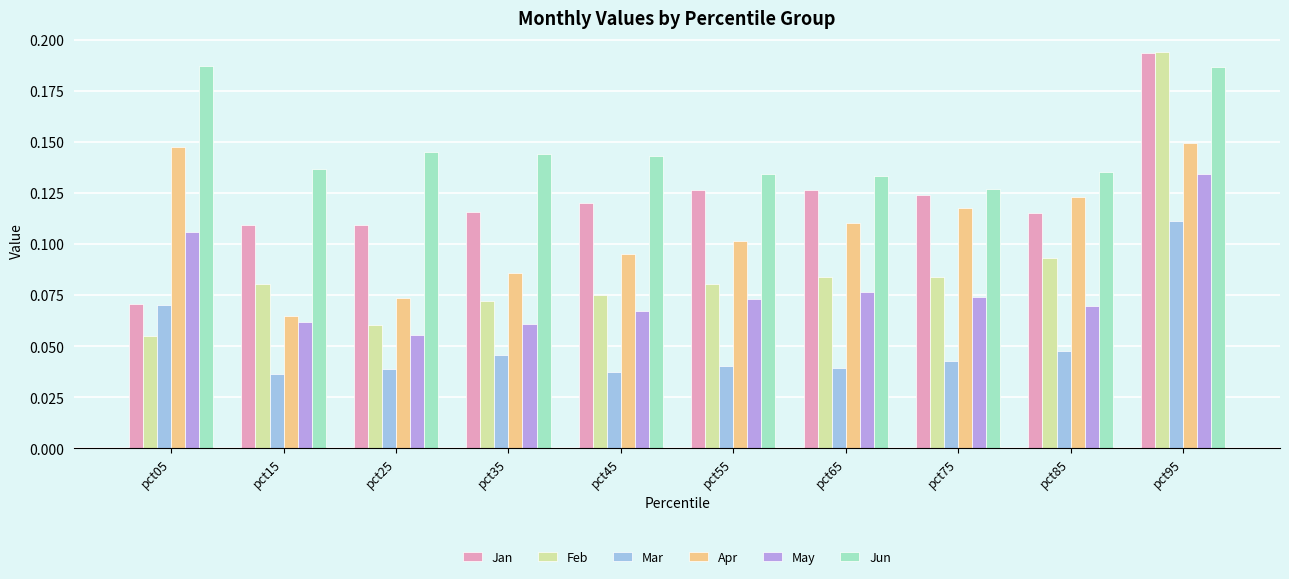

Does the chart contain stacked bars?

No